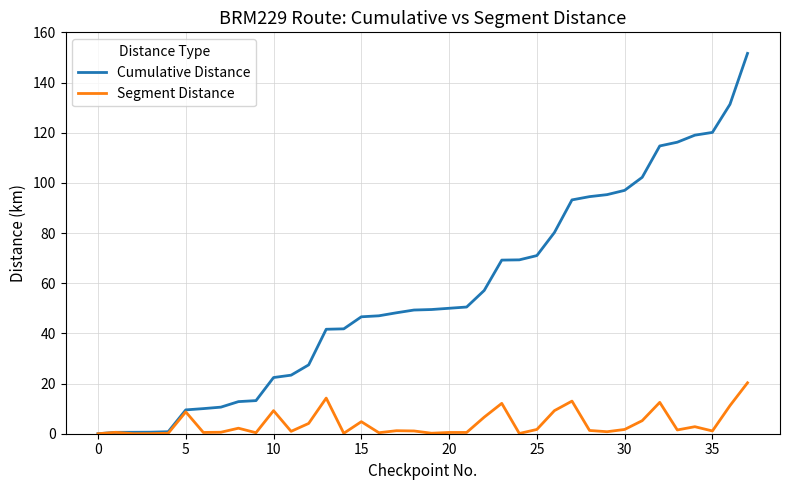

List the series in order of their overall mean, lowest first.

Segment Distance, Cumulative Distance